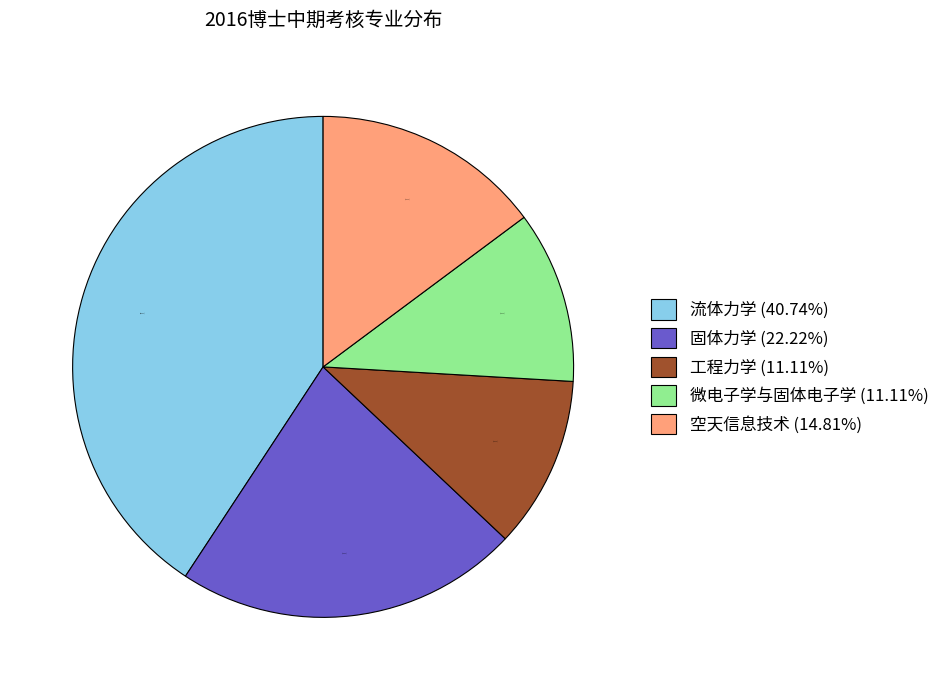

Is there a majority slice in this chart?

No